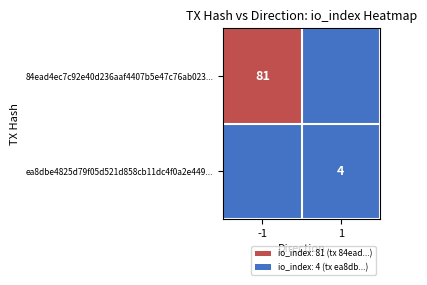

Is the value of 84ead4ec7c92e40d236aaf4407b5e47c76ab023... at -1 greater than the value of ea8dbe4825d79f05d521d858cb11dc4f0a2e449... at 1?

Yes